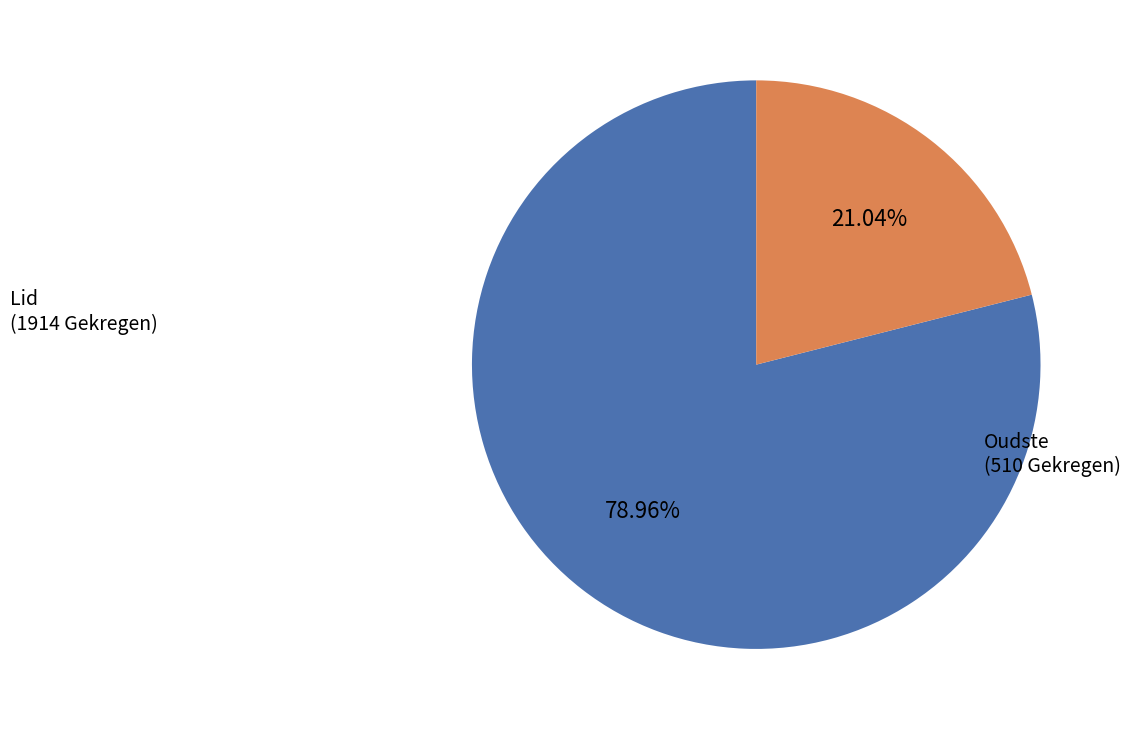

How many slices are in this pie chart?

2